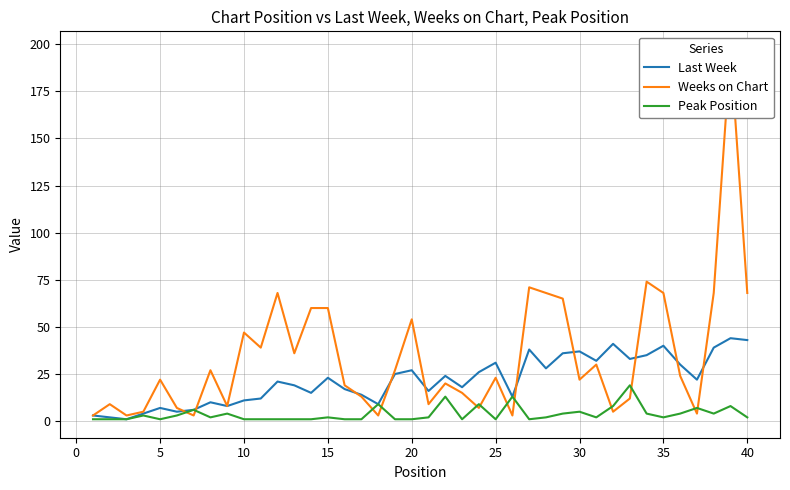

What is the highest value of the Peak Position series?

19